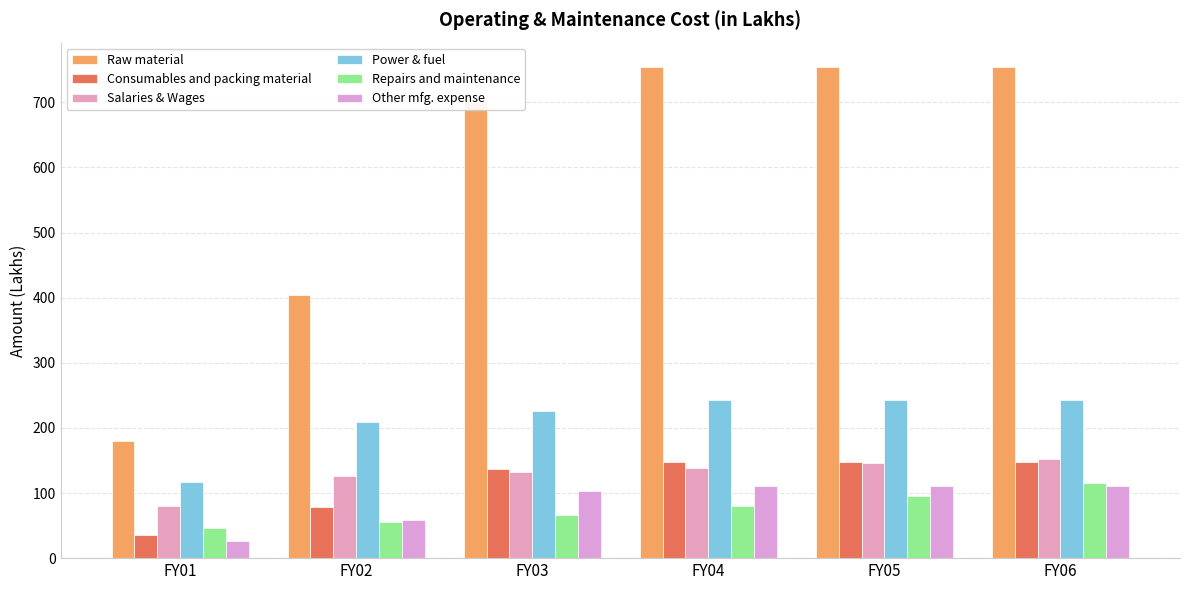

What is the average value of the Power & fuel series?

213.4